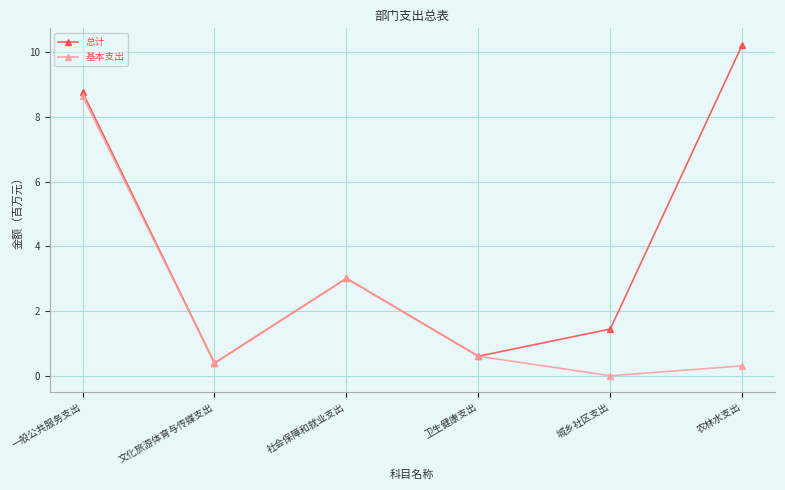

What is the approximate value of 基本支出 at 一般公共服务支出?

8.6